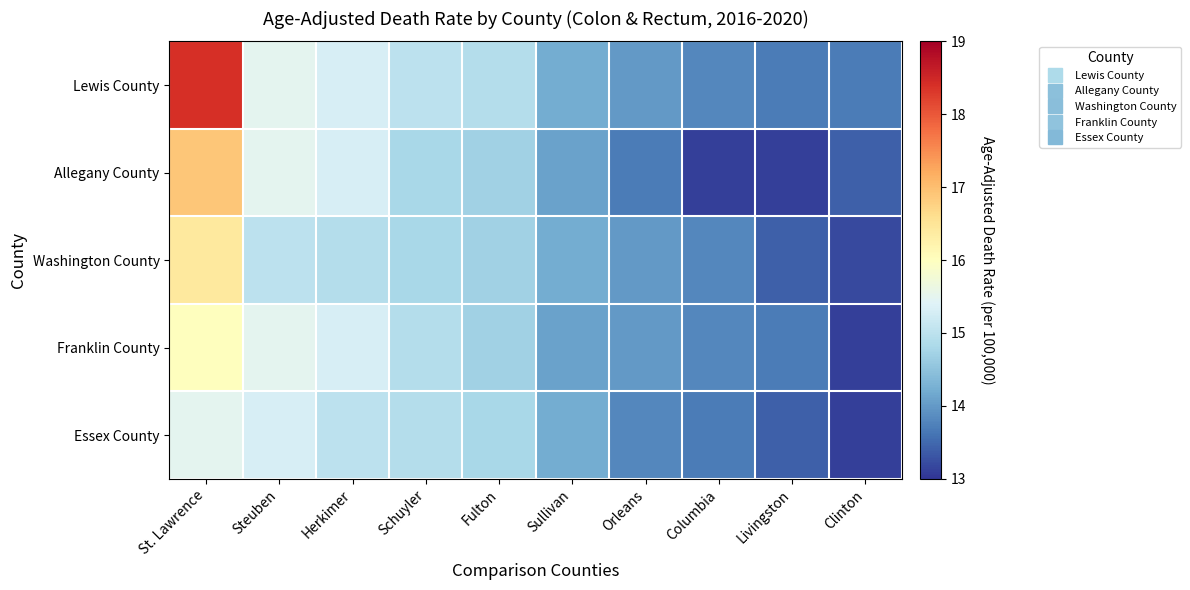

Which has a higher value, Sullivan or Columbia?

Sullivan